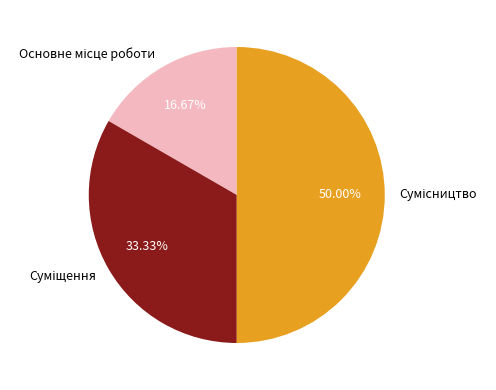

Is Сумісництво the majority of the pie?

No